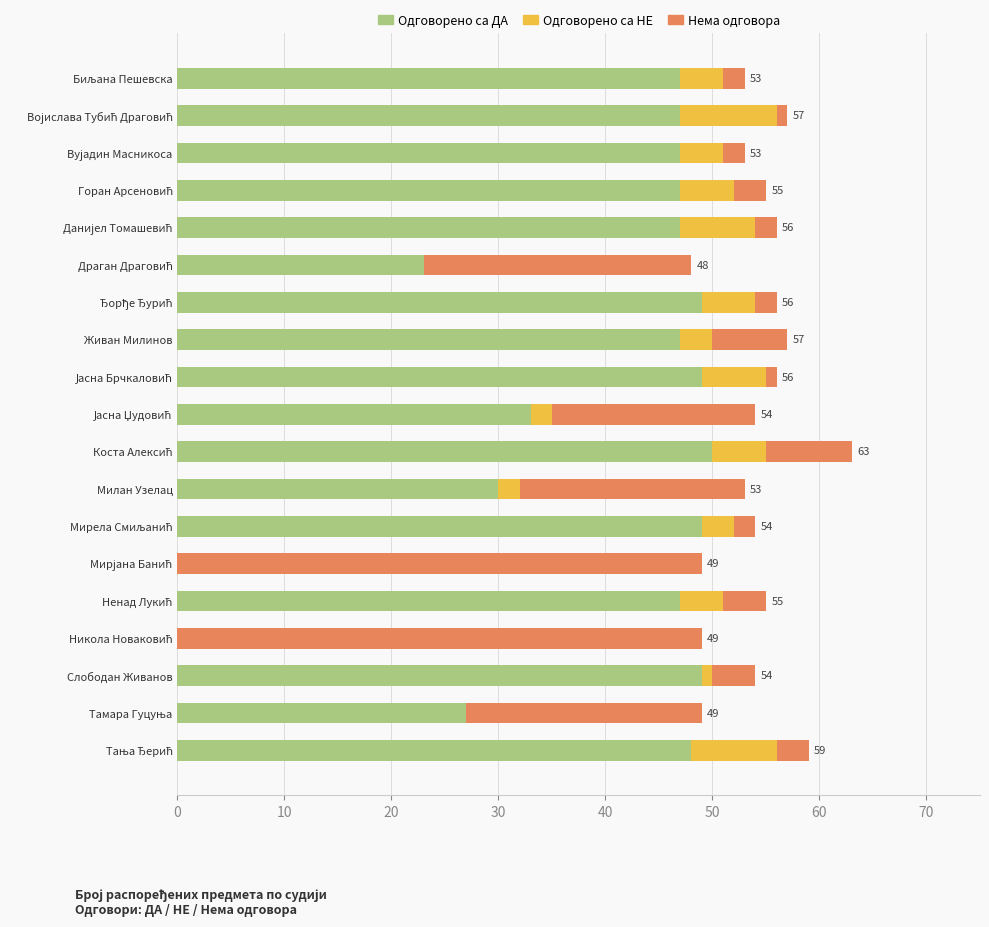

What are all the series names shown in the legend?

Одговорено са ДА, Одговорено са НЕ, Нема одговора